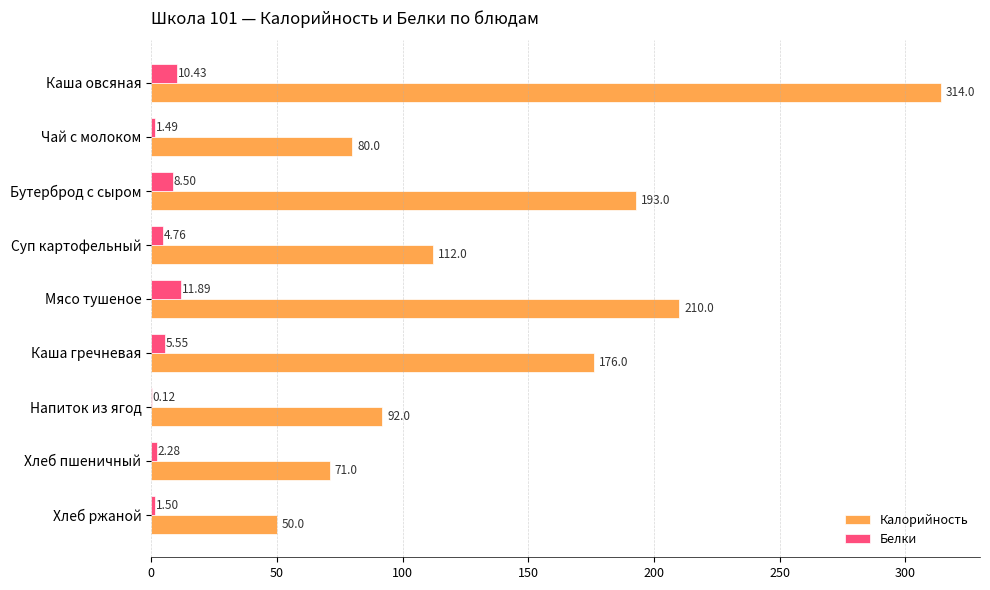

At which category is the sum across all series the highest?

Каша овсяная